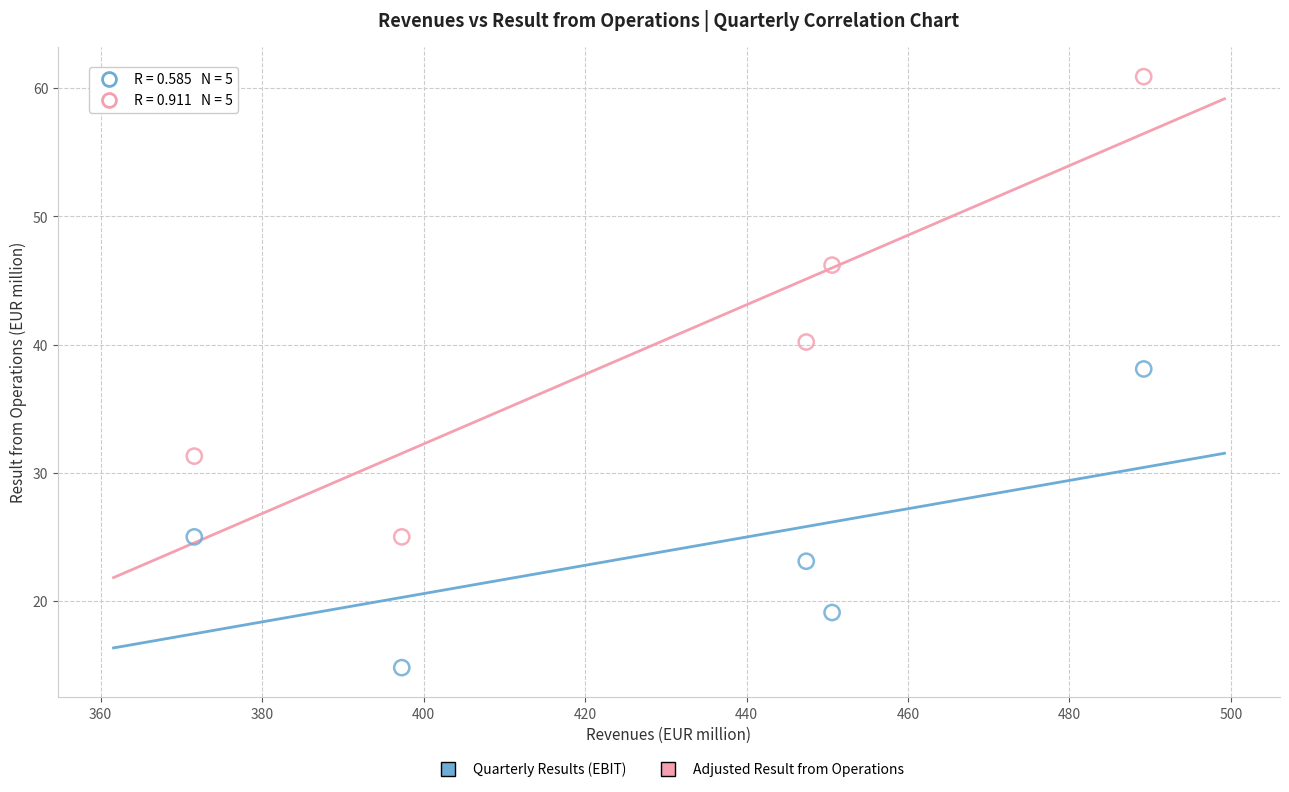

Across all data points, what is the average Y value?

32.4